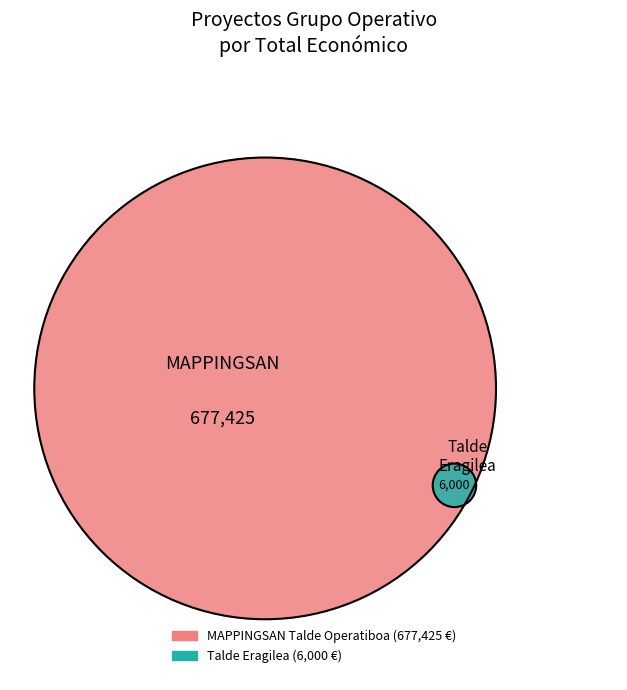

Is it true that MAPPINGSAN Talde Operatiboa: Erlezaintza is 94% of the pie?

False